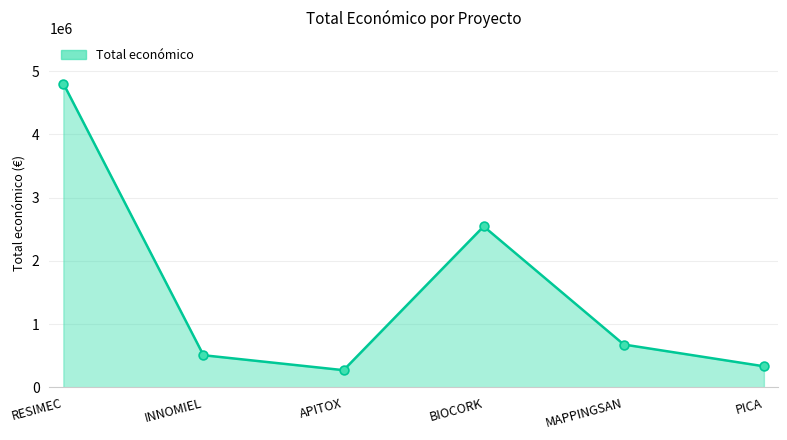

Which has a higher value, APITOX or RESIMEC?

RESIMEC